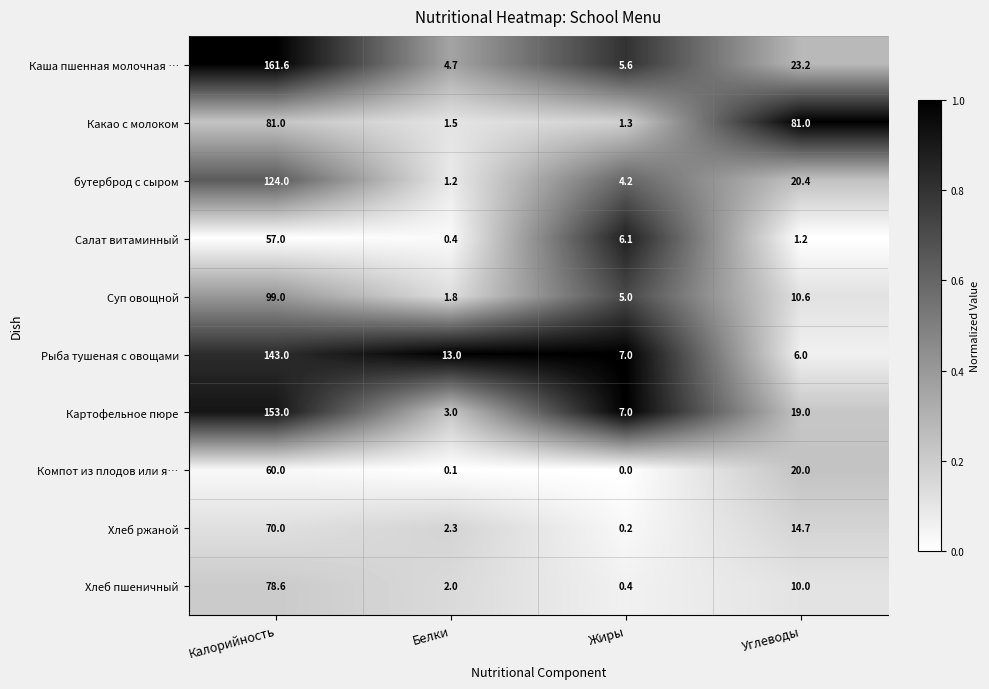

What is the approximate value of Хлеб пшеничный at Углеводы?

10.0